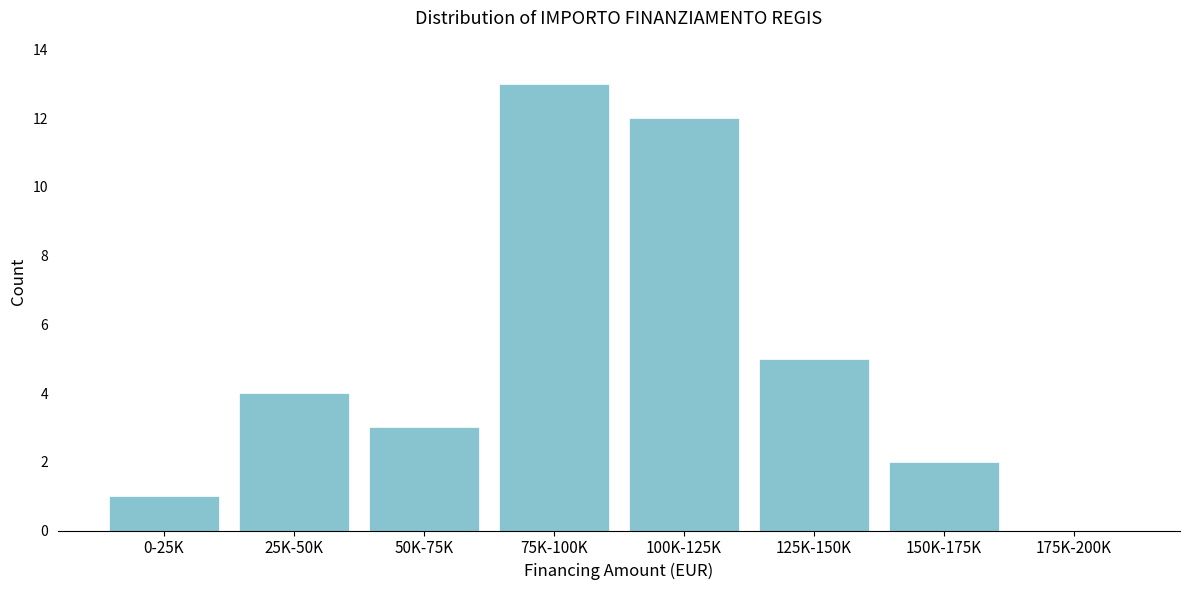

Reading left to right, transcribe all the data shown in this chart.

0-25K=1	25K-50K=4	50K-75K=3	75K-100K=13	100K-125K=12	125K-150K=5	150K-175K=2	175K-200K=0